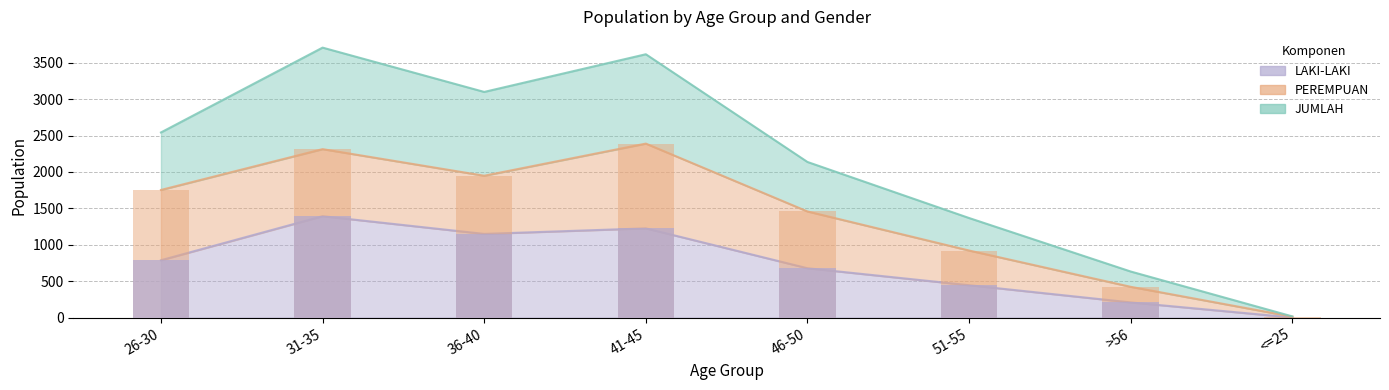

Is it true that PEREMPUAN equals 922 at 51-55?

True